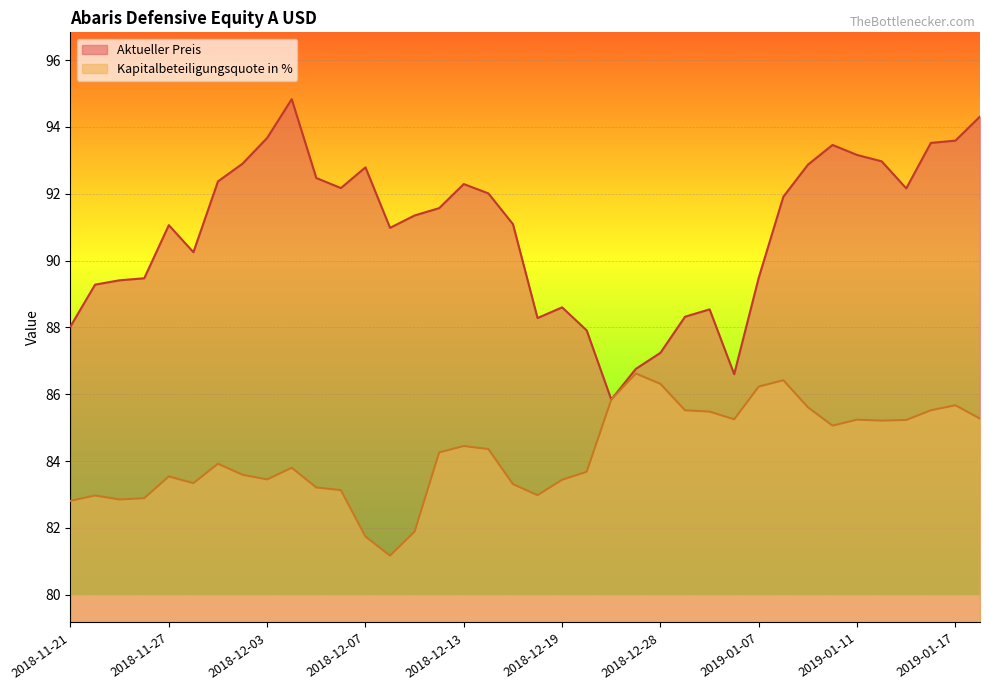

Reading left to right, transcribe all the data shown in this chart.

Aktueller Preis: 2018-11-21=88.0	2018-11-22=89.3	2018-11-23=89.4	2018-11-26=89.5	2018-11-27=91.1	2018-11-28=90.2	2018-11-29=92.4	2018-11-30=92.9	2018-12-03=93.7	2018-12-04=94.8	2018-12-05=92.5	2018-12-06=92.2	2018-12-07=92.8	2018-12-10=91.0	2018-12-11=91.3	2018-12-12=91.6	2018-12-13=92.3	2018-12-14=92.0	2018-12-17=91.1	2018-12-18=88.3	2018-12-19=88.6	2018-12-20=87.9	2018-12-21=85.8	2018-12-27=86.8	2018-12-28=87.2	2019-01-02=88.3	2019-01-03=88.5	2019-01-04=86.6	2019-01-07=89.5	2019-01-08=91.9	2019-01-09=92.9	2019-01-10=93.5	2019-01-11=93.2	2019-01-14=93.0	2019-01-15=92.2	2019-01-16=93.5	2019-01-17=93.6	2019-01-18=94.3
Kapitalbeteiligungsquote in %: 2018-11-21=82.8	2018-11-22=83.0	2018-11-23=82.8	2018-11-26=82.9	2018-11-27=83.5	2018-11-28=83.3	2018-11-29=83.9	2018-11-30=83.6	2018-12-03=83.5	2018-12-04=83.8	2018-12-05=83.2	2018-12-06=83.1	2018-12-07=81.7	2018-12-10=81.2	2018-12-11=81.9	2018-12-12=84.3	2018-12-13=84.5	2018-12-14=84.4	2018-12-17=83.3	2018-12-18=83.0	2018-12-19=83.4	2018-12-20=83.7	2018-12-21=85.8	2018-12-27=86.6	2018-12-28=86.3	2019-01-02=85.5	2019-01-03=85.5	2019-01-04=85.2	2019-01-07=86.2	2019-01-08=86.4	2019-01-09=85.6	2019-01-10=85.1	2019-01-11=85.2	2019-01-14=85.2	2019-01-15=85.2	2019-01-16=85.5	2019-01-17=85.7	2019-01-18=85.3